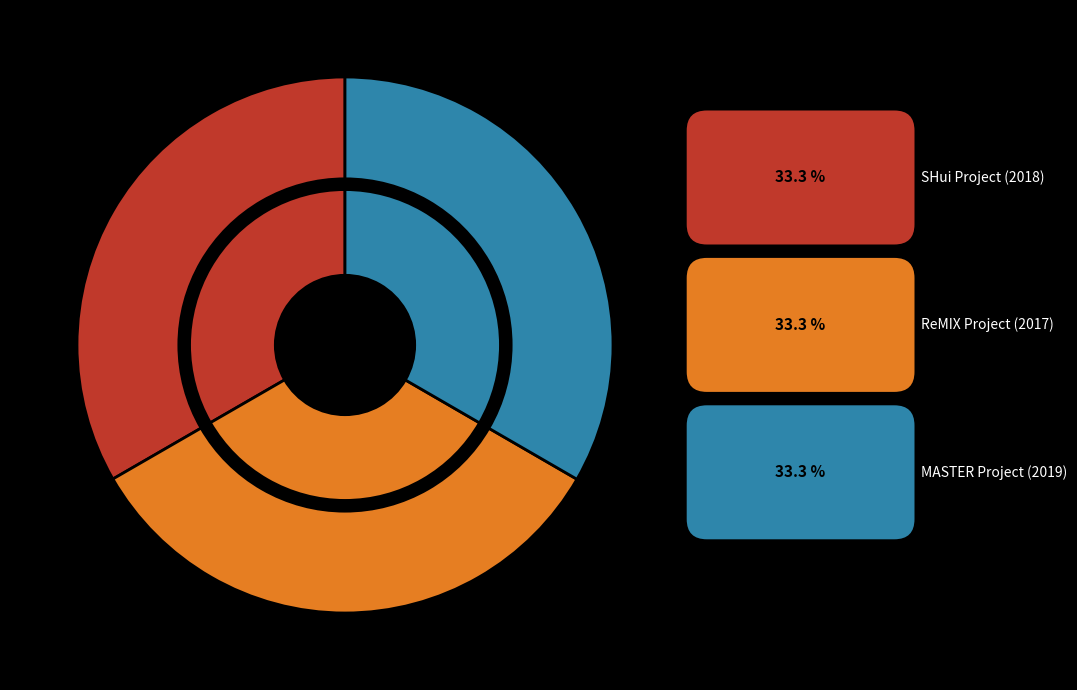

Which has a higher value, H2020 SHui Project: Soil hydrology research or H2020 ReMIX Project: Redesign of European cropping?

H2020 SHui Project: Soil hydrology research